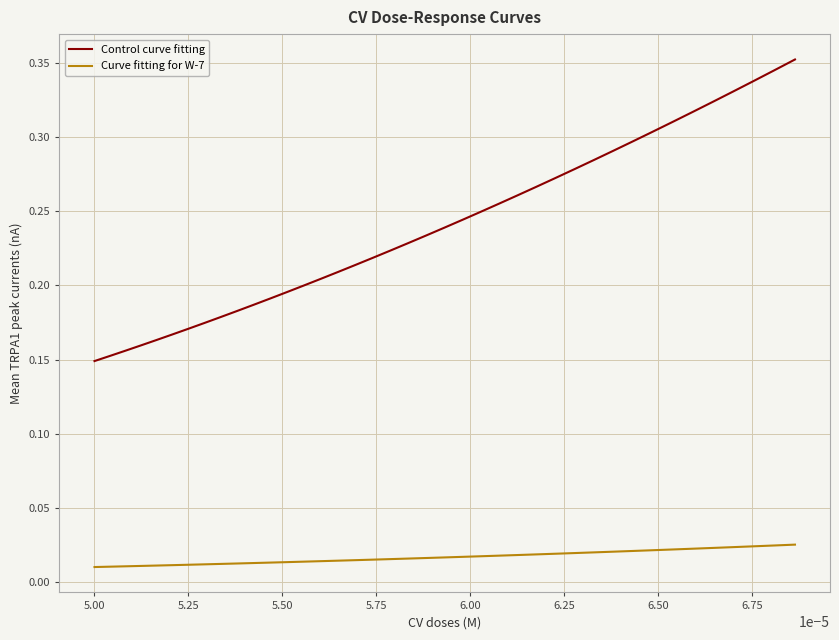

Which series has the widest spread of values?

Control curve fitting